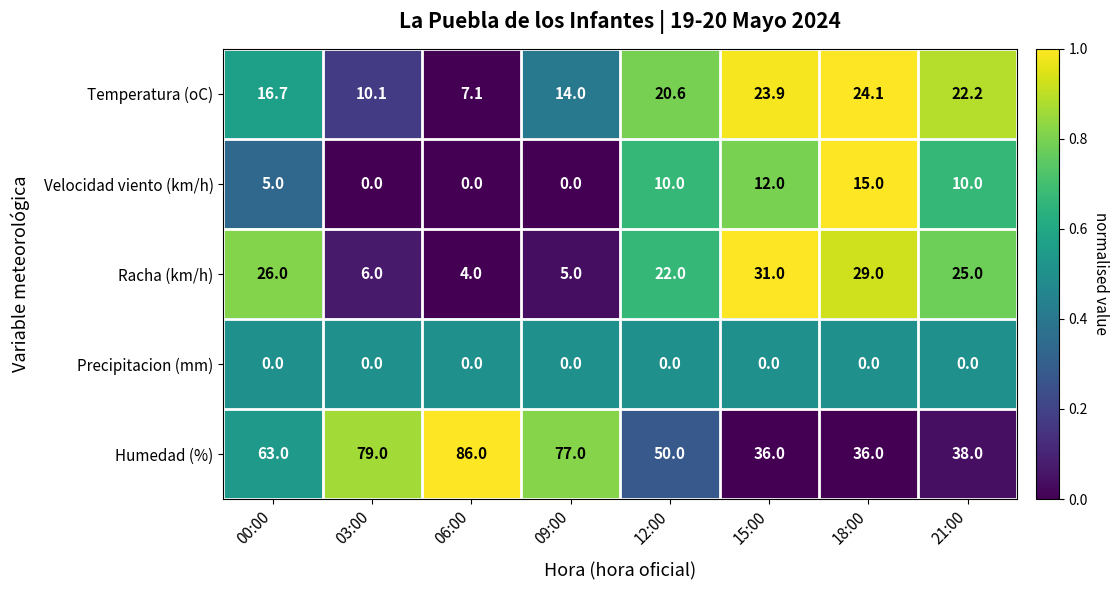

What is the spread (max minus min) of values at 12:00?

50.0